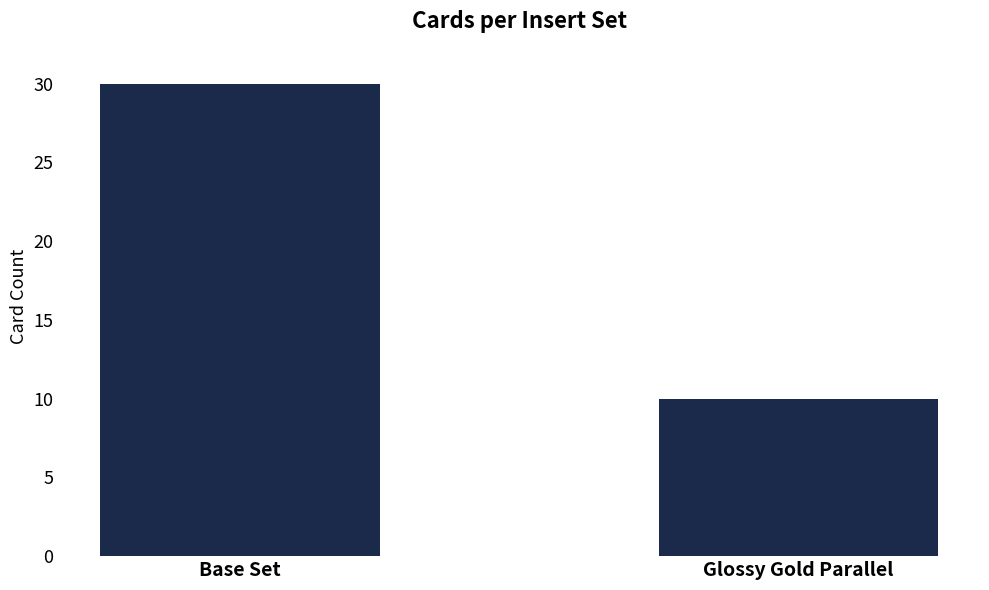

Is it true that the value at Glossy Gold Parallel is 10?

True